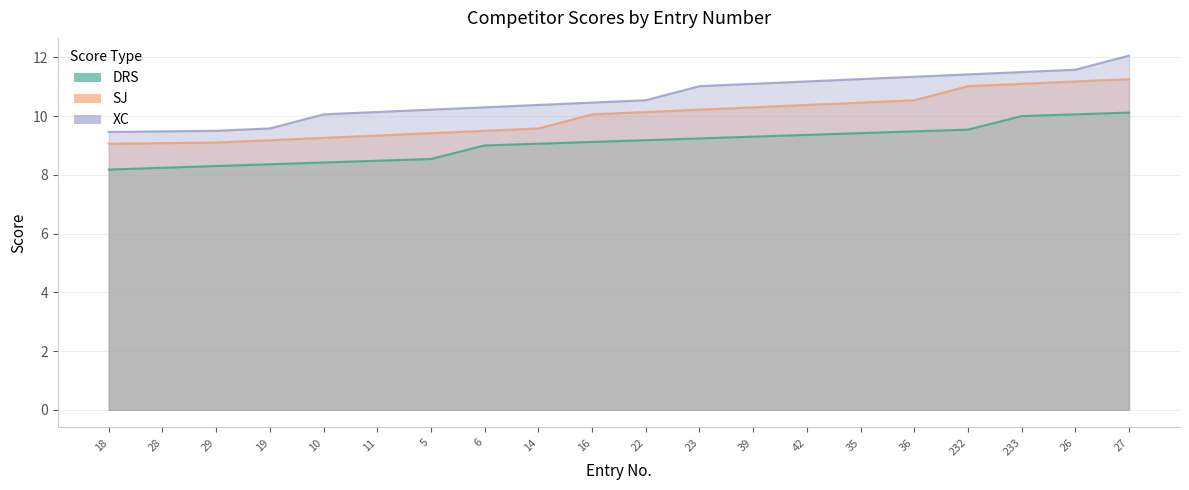

What is the value of the SJ point at the 19th from the left?

11.2